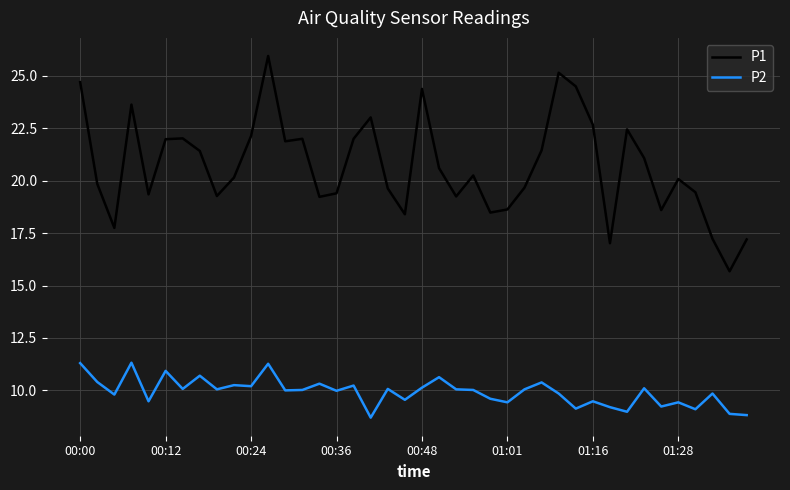

True or false: P2 and P1 intersect in this chart.

False